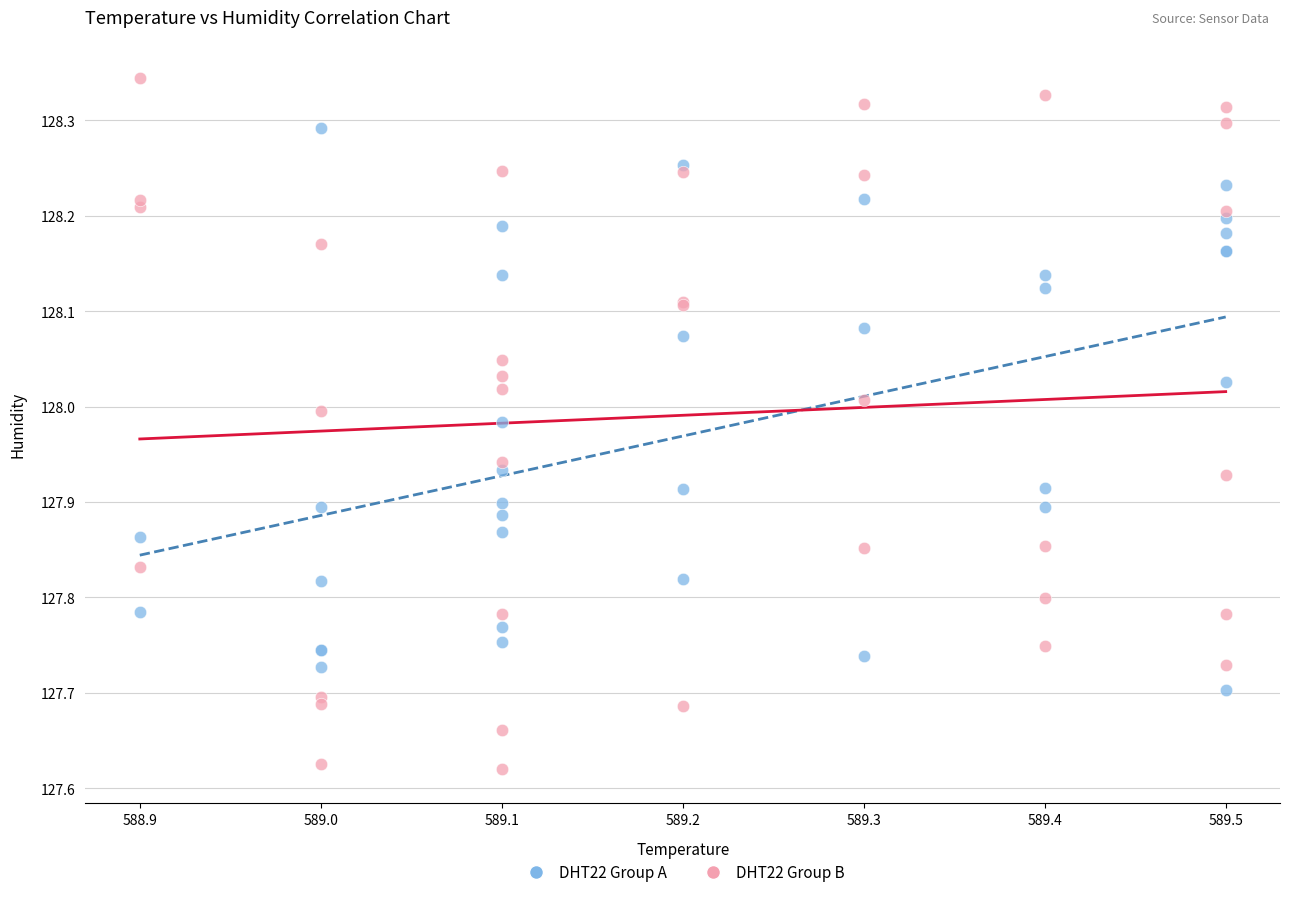

Which series has the largest Y range (max minus min)?

DHT22 Group B